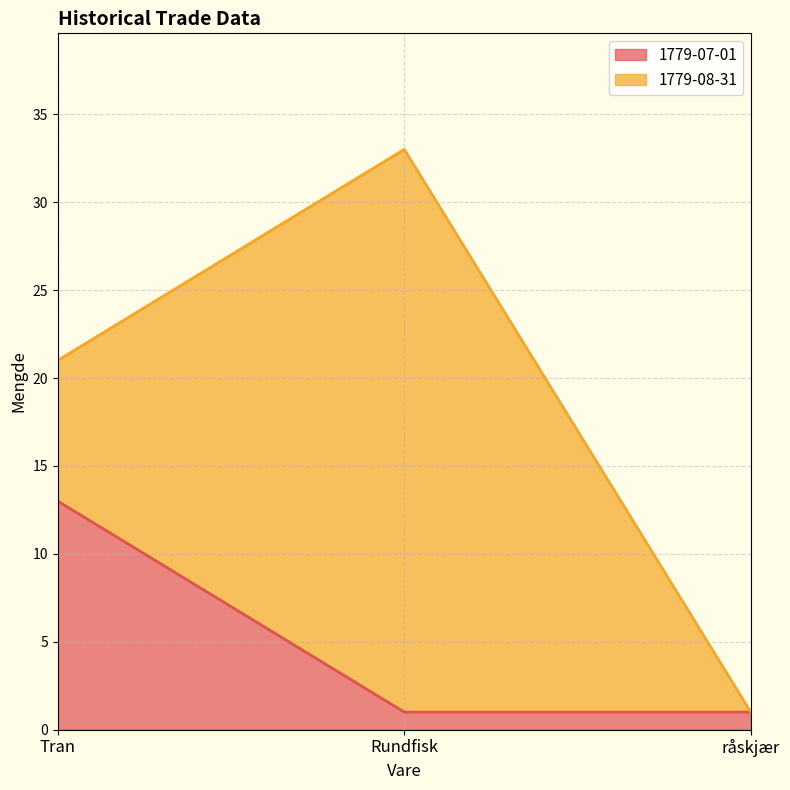

What is the difference between the values at råskjær and Tran?

12